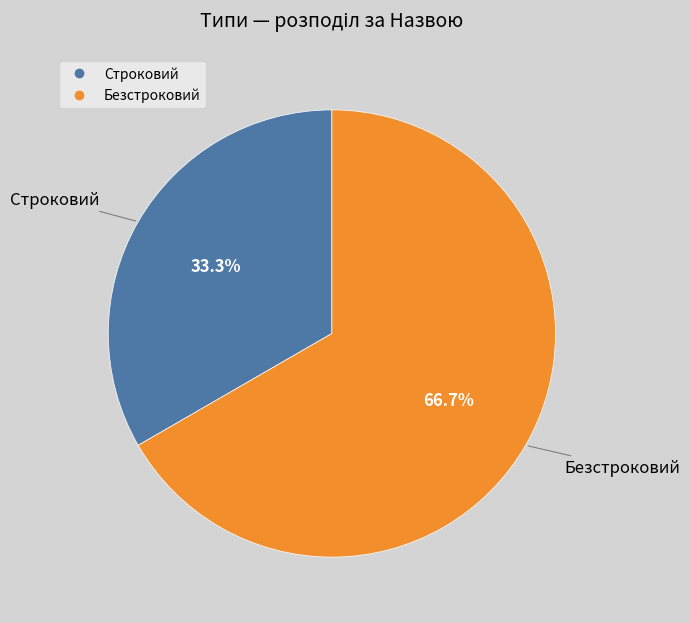

True or false: Безстроковий accounts for 53% of the total.

False